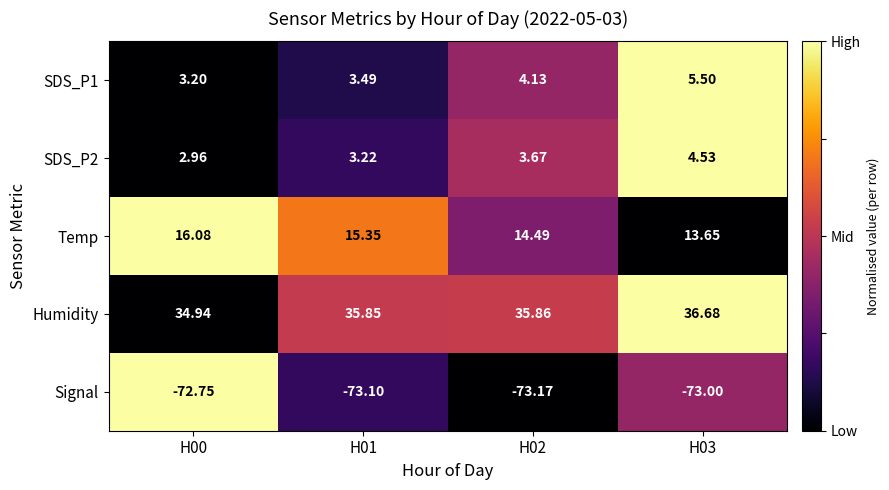

Which series has the largest range (max minus min)?

Temp